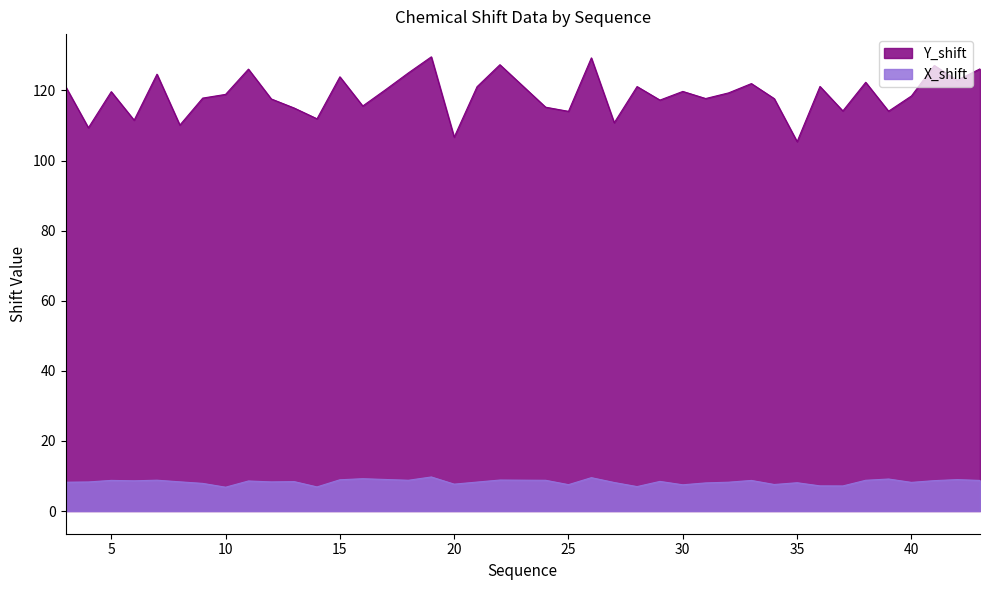

How many values in the X_shift series are below 8?

10